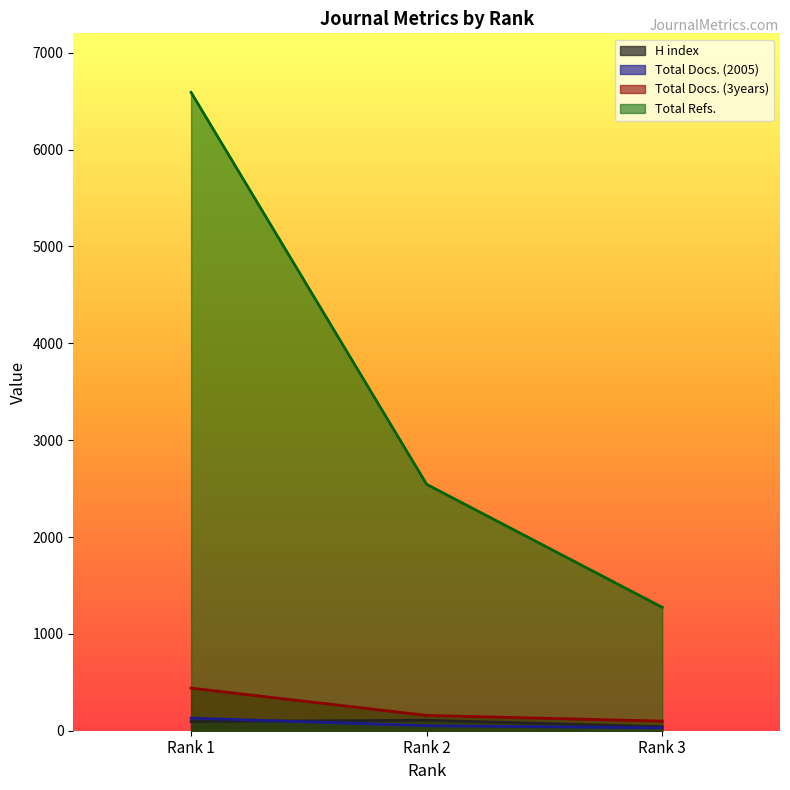

At which category is the sum across all series the highest?

Rank 1